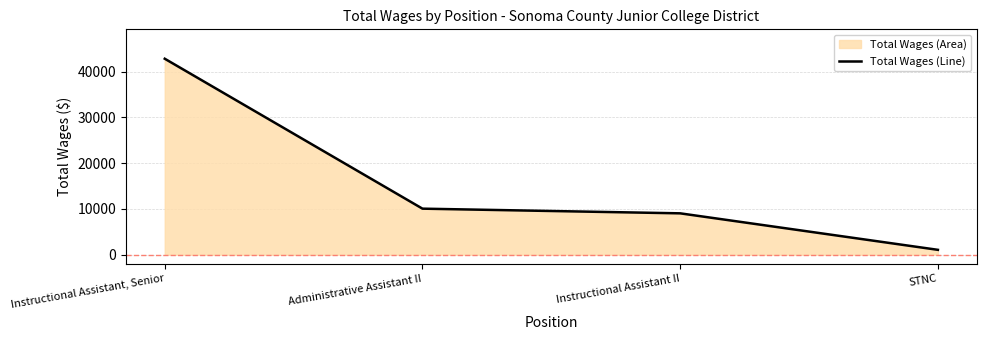

At which label does the data first exceed 10067?

Instructional Assistant, Senior